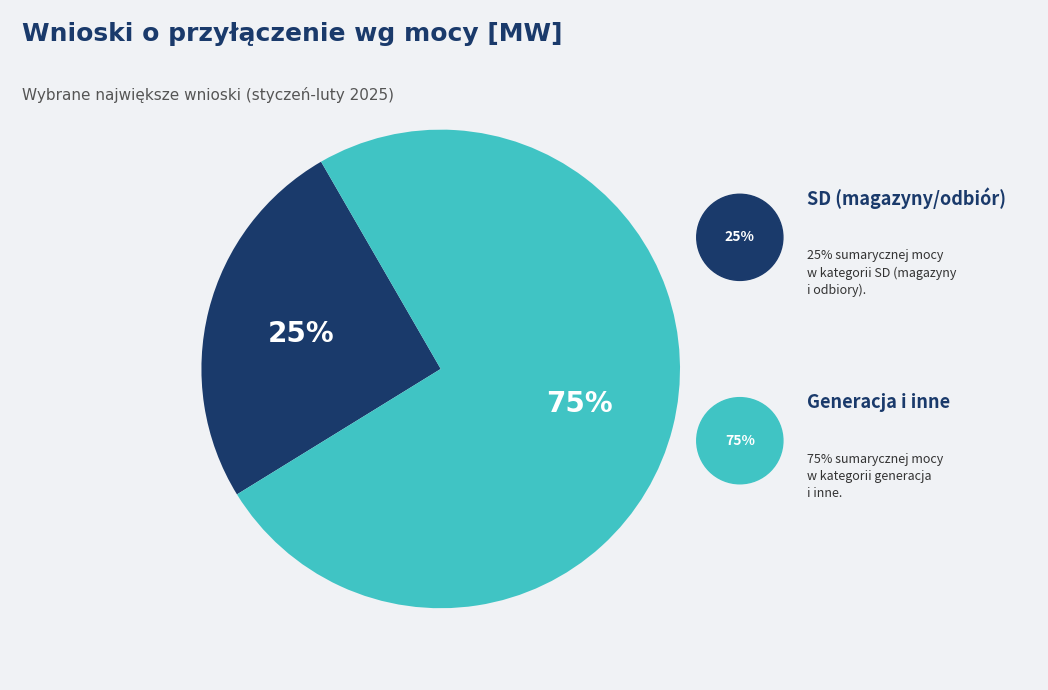

Is there a majority slice in this chart?

No